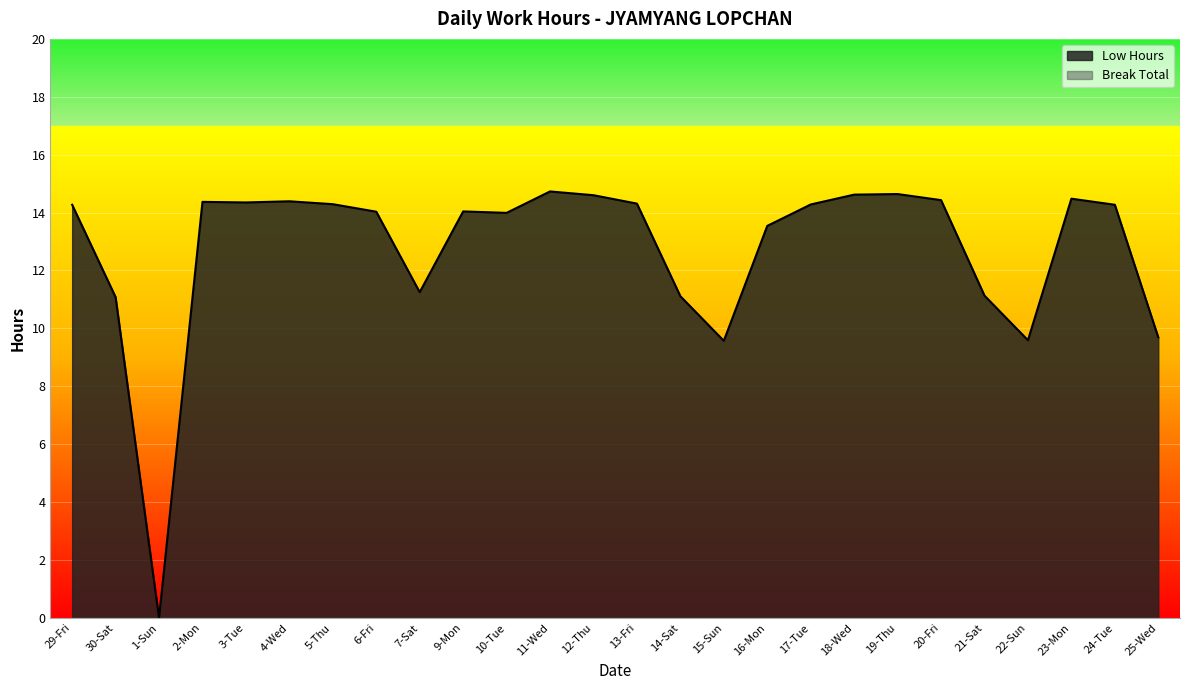

Approximately how many times larger is the value at 9-Mon compared to 20-Fri?

1.0